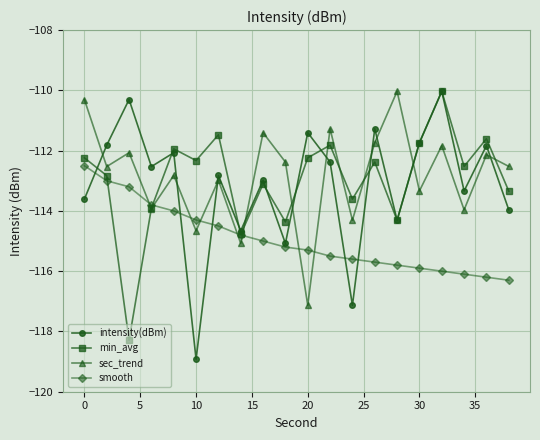

What is the value of the sec_trend point at the 20th from the left?

-112.5